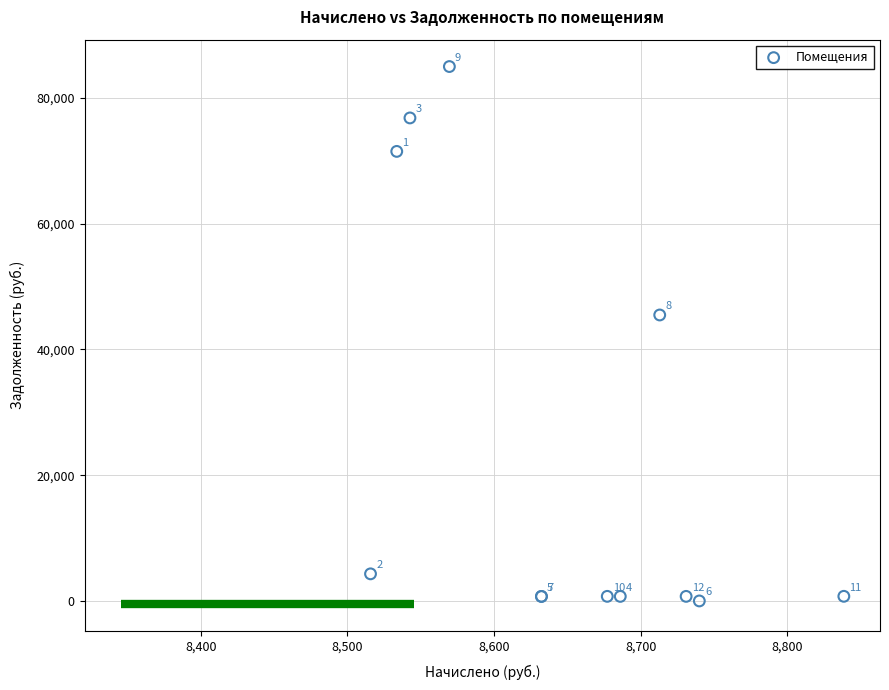

What Y value in the scatter plot is closest to 42495?

45478.8